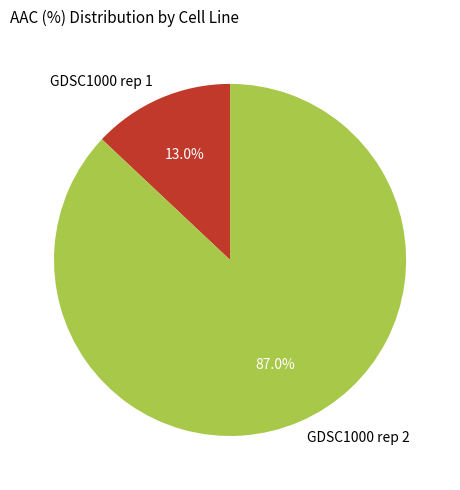

The GDSC1000 rep 2 slice represents 87% of the pie. True or false?

True